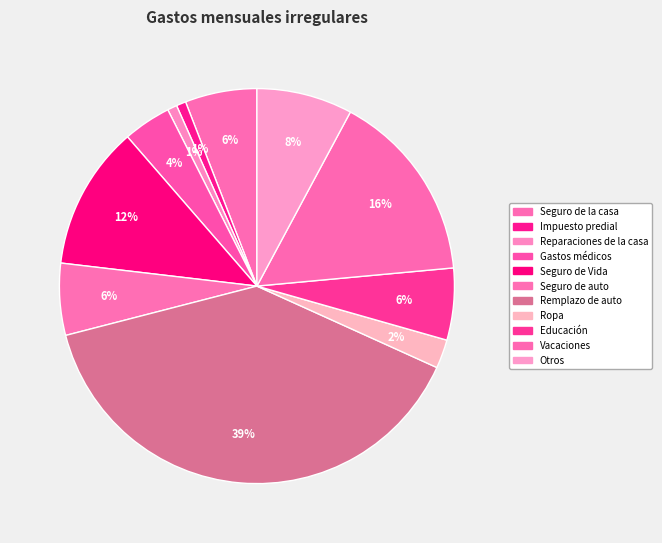

The Educación slice represents 17% of the pie. True or false?

False